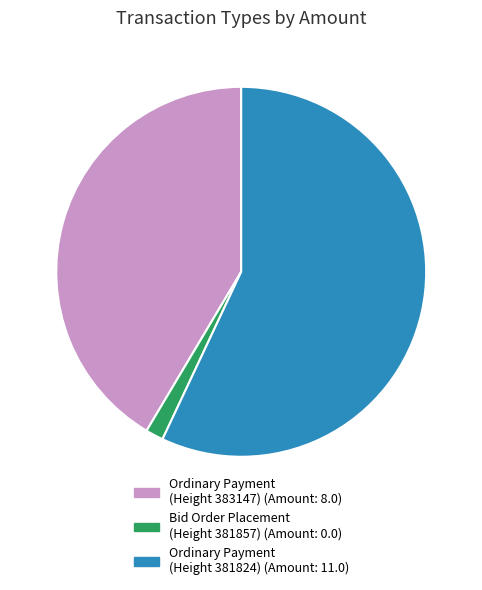

Which slice represents more than half of the pie?

Ordinary Payment (Height 381824)